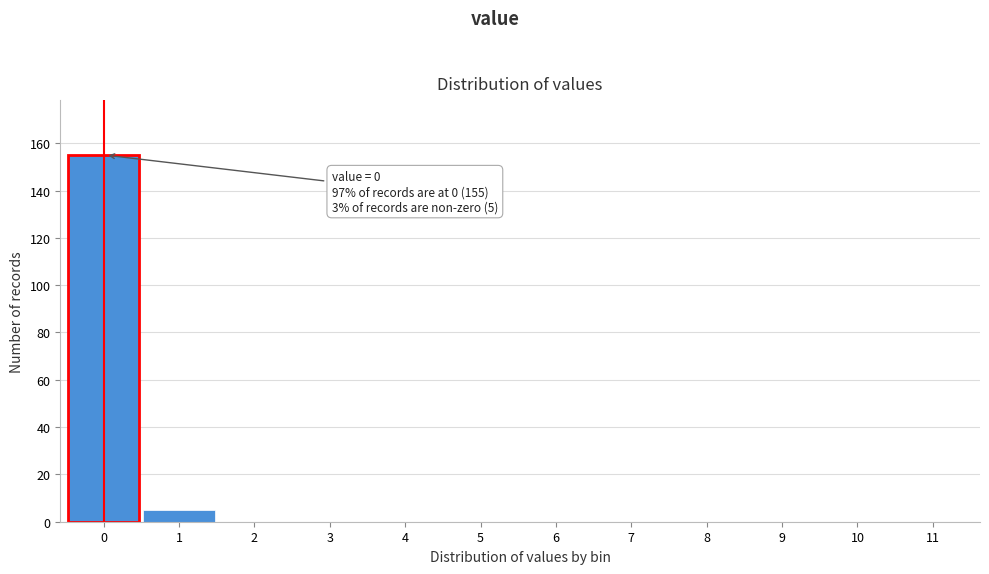

Reading left to right, transcribe all the data shown in this chart.

0=155	1=5	2=0	3=0	4=0	5=0	6=0	7=0	8=0	9=0	10=0	11=0